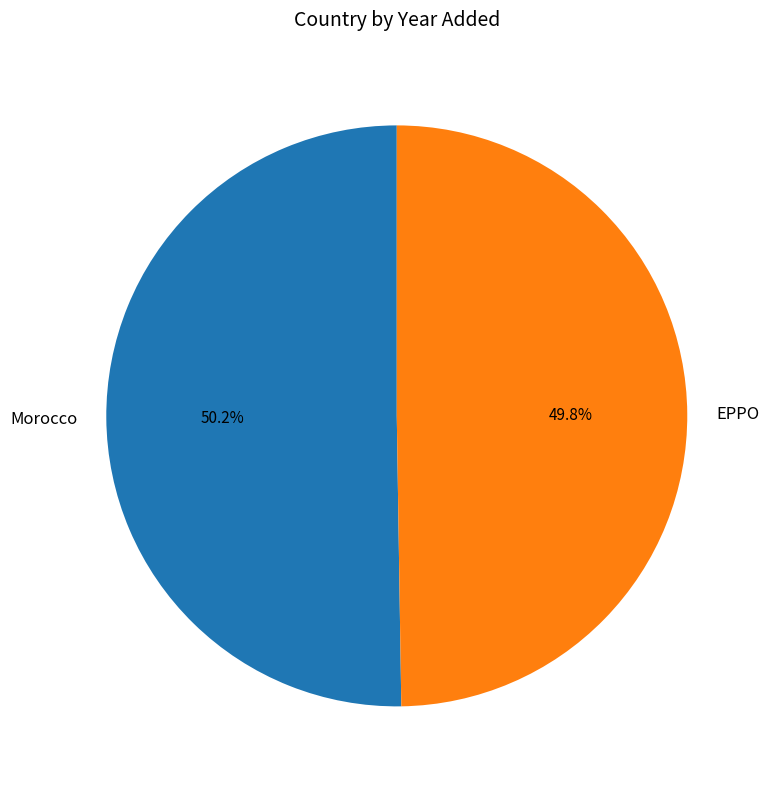

Is there any slice that represents more than half of the pie?

Yes